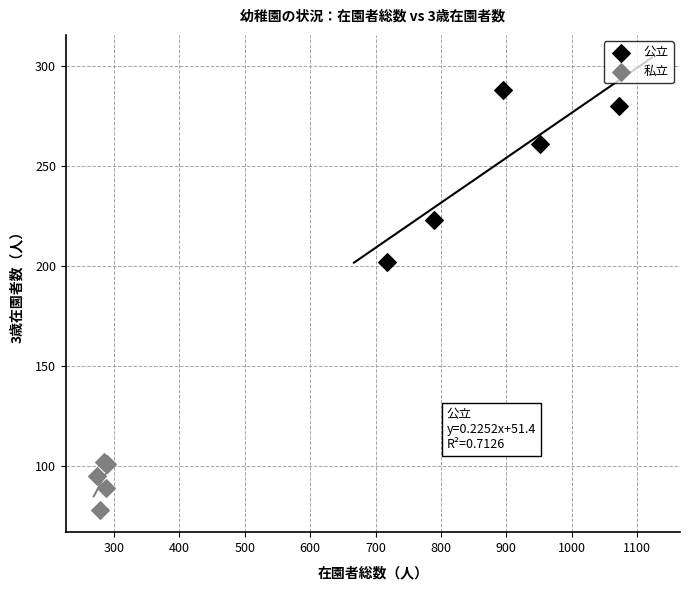

Which series reaches the minimum Y coordinate?

私立